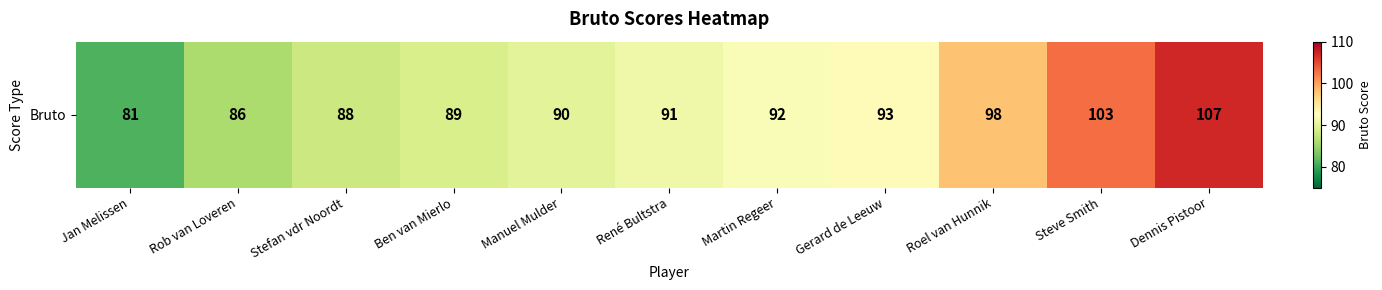

At which label is the value closest to 94?

Gerard de Leeuw